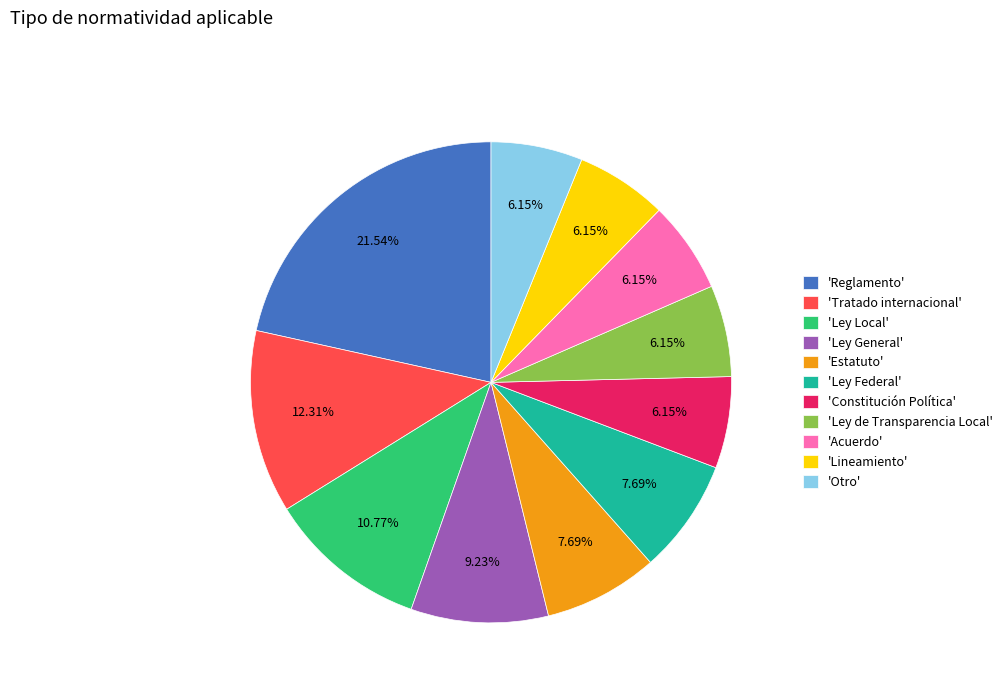

Combined, do 'Otro' and 'Ley Local' account for over 50%?

No